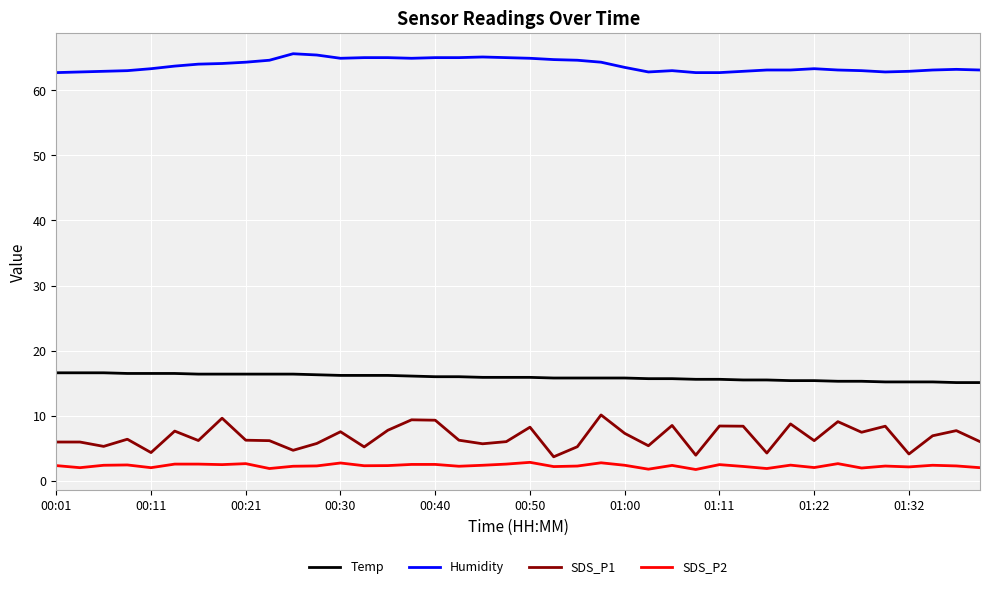

What is the maximum value shown in the chart?

65.6